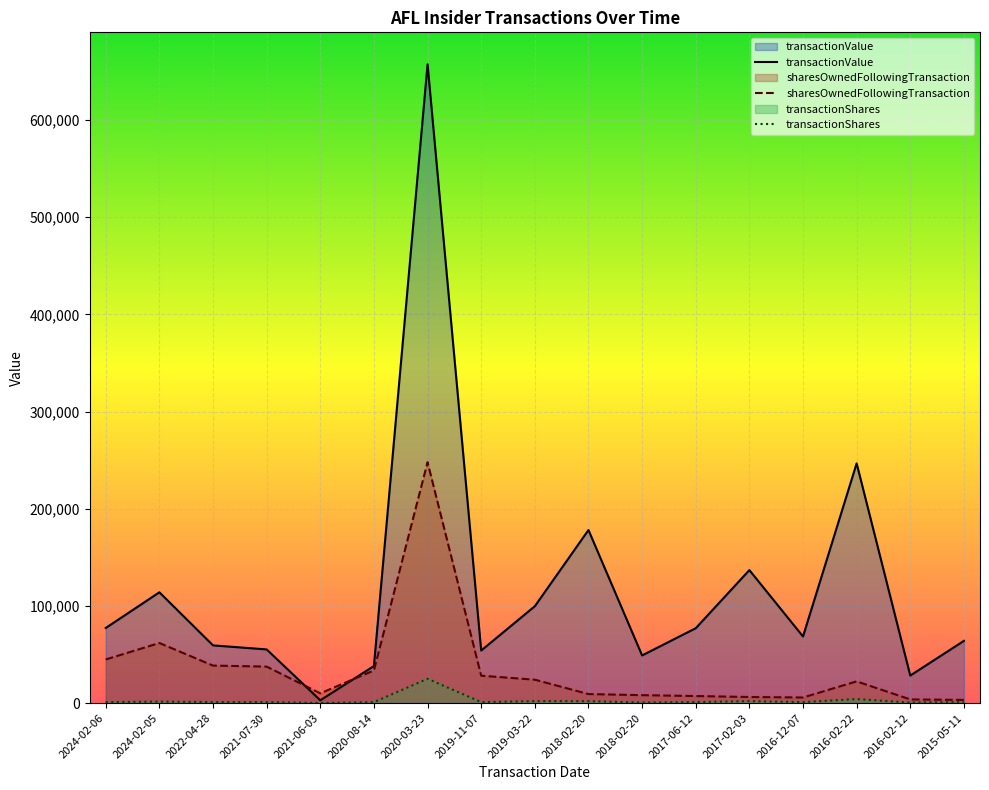

True or false: transactionShares and sharesOwnedFollowingTransaction intersect in this chart.

False